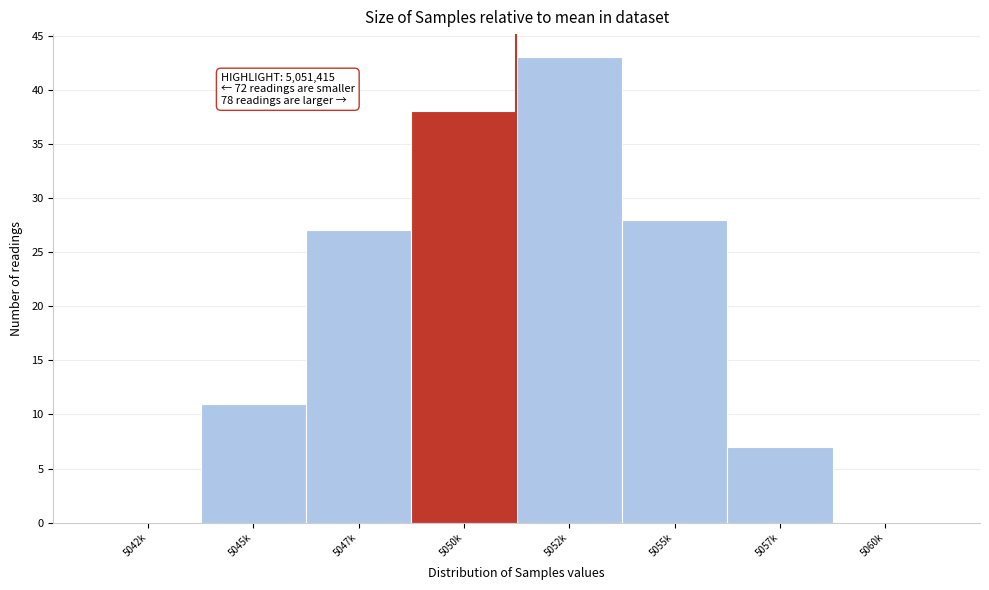

Reading right to left, what are all the values shown in this chart?

5060k=0	5057k=7	5055k=28	5052k=43	5050k=38	5047k=27	5045k=11	5042k=0